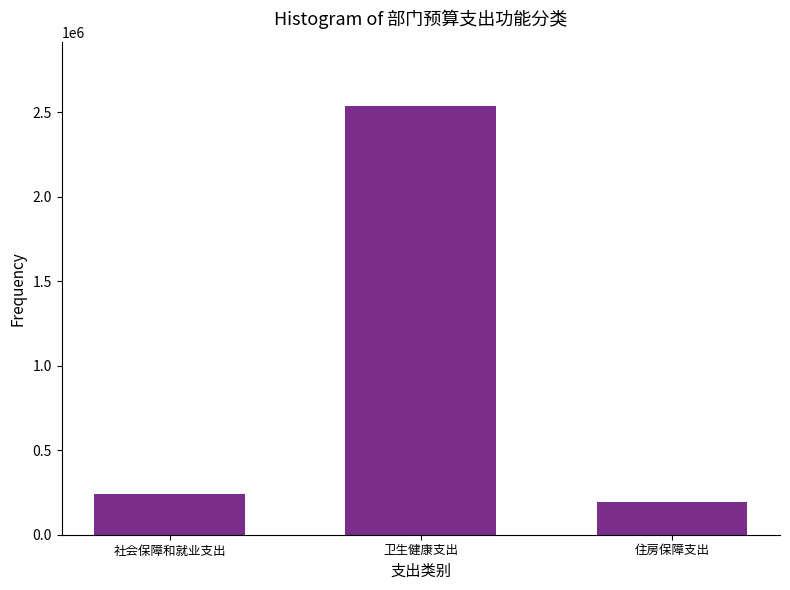

Reading left to right, transcribe all the data shown in this chart.

社会保障和就业支出=239053.4	卫生健康支出=2535155.1	住房保障支出=192250.0